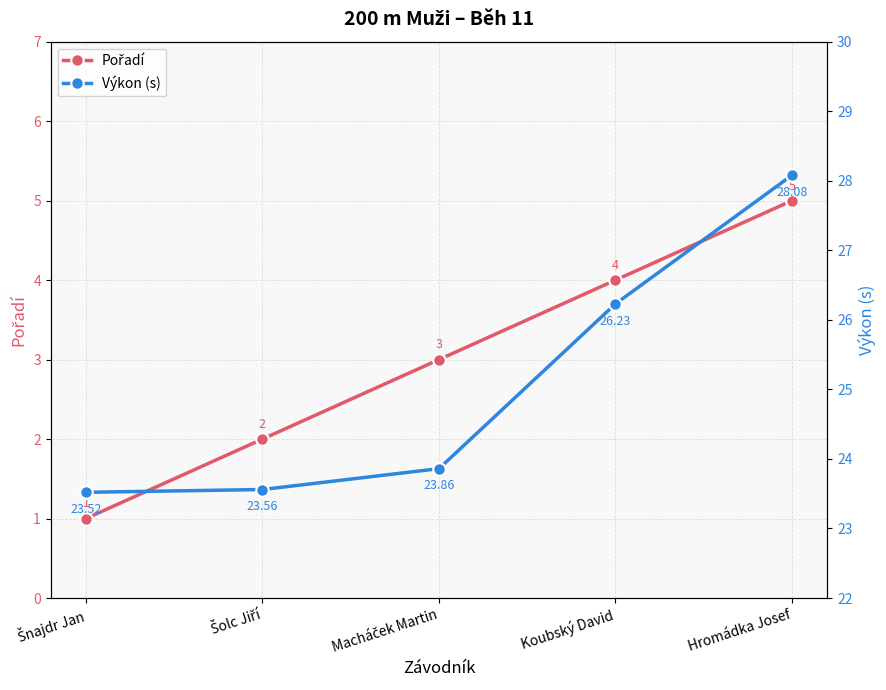

Between Macháček Martin and Hromádka Josef, which is larger?

Hromádka Josef